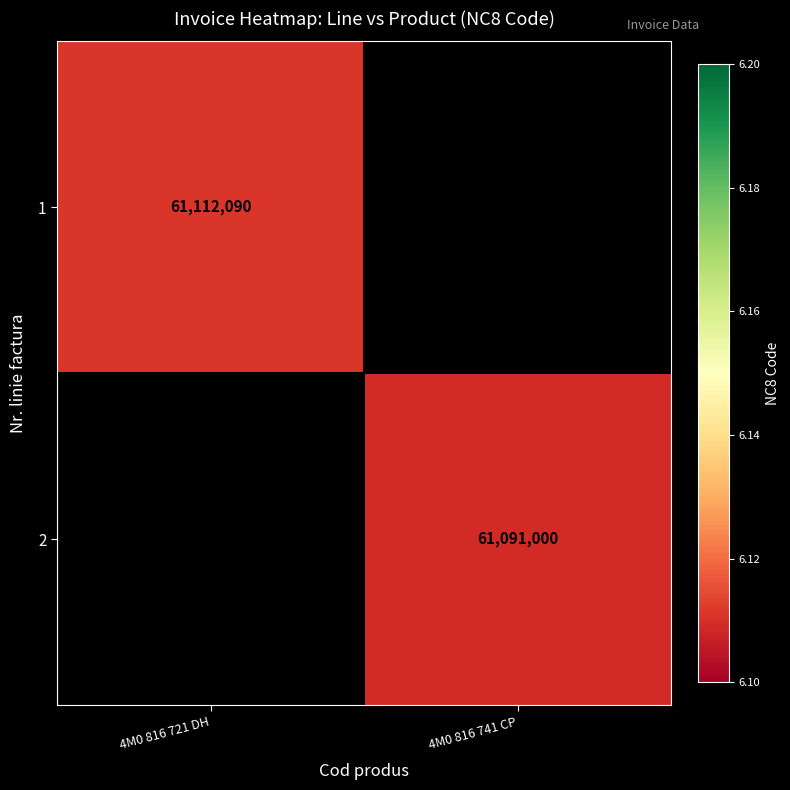

At how many categories does at least one series exceed 61104623?

1